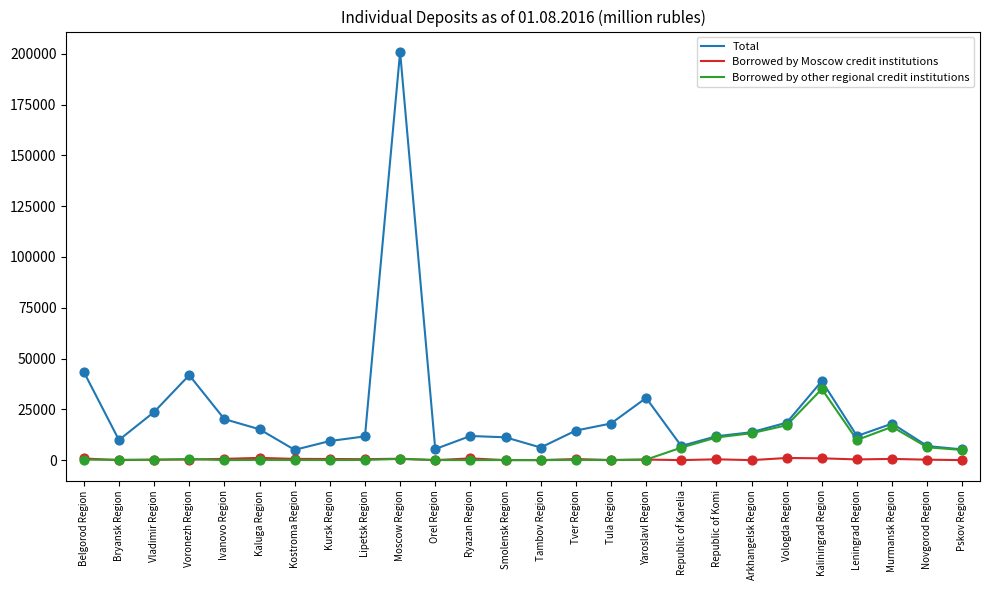

Which series has the widest spread of values?

Total